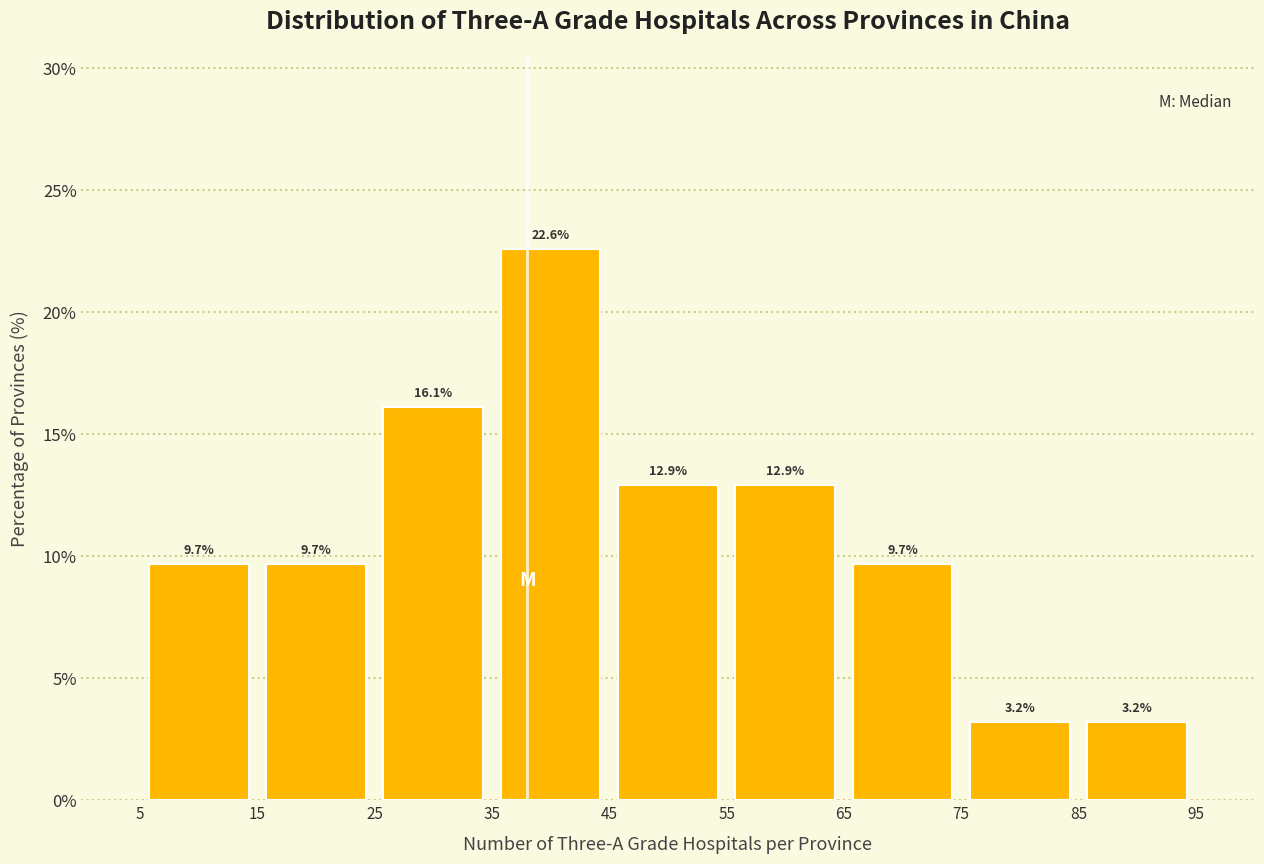

How tall is the bar that spans 35 to 45 on the x-axis?

22.6